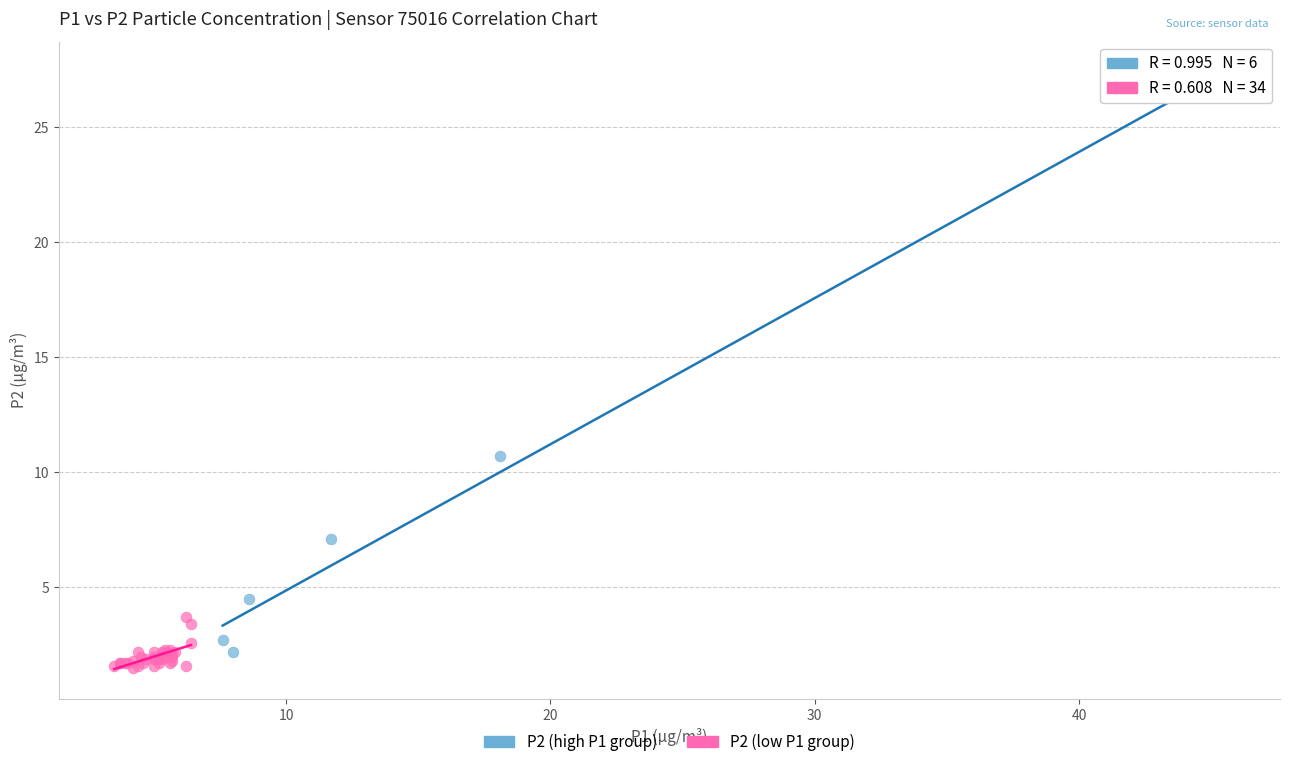

What are all the series names shown in the legend?

P2 (high P1 group), P2 (low P1 group)